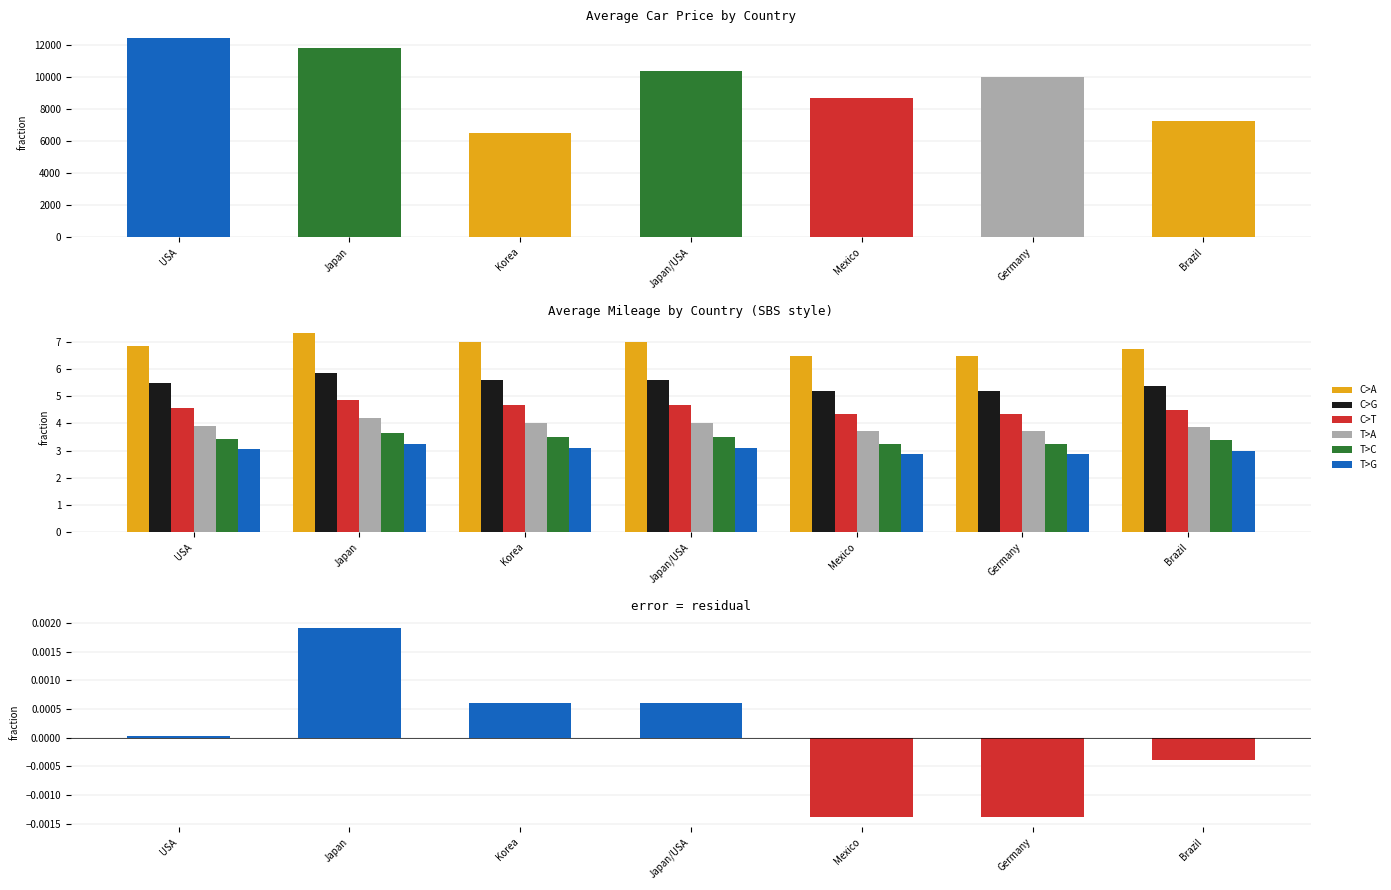

Rank the series by their maximum value, from lowest to highest.

T>G, T>C, T>A, C>T, C>G, C>A